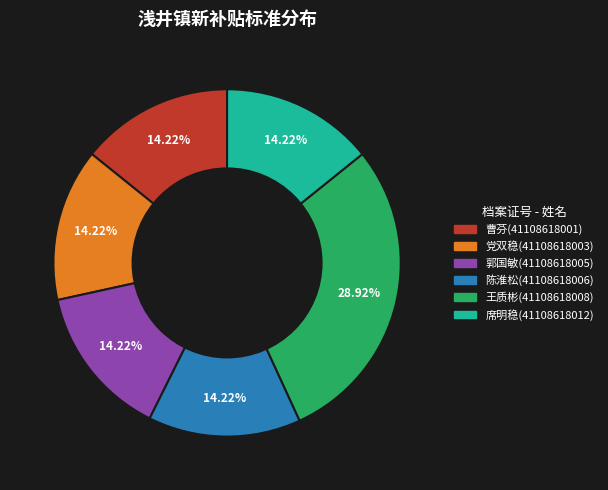

Combined, do 郭国敏(41108618005) and 党双稳(41108618003) account for over 50%?

No